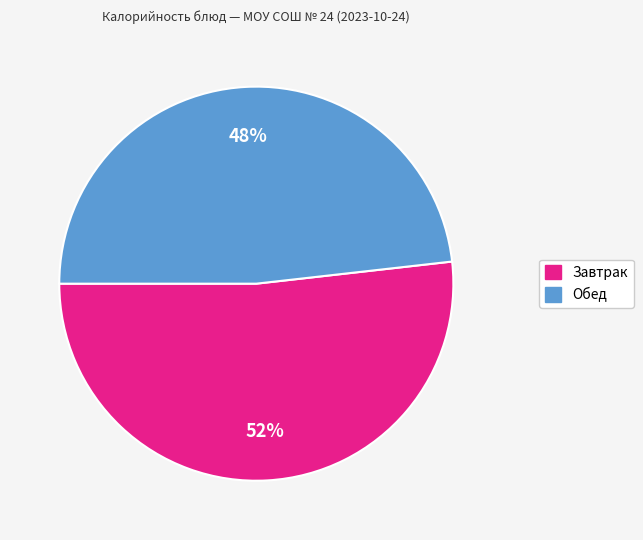

Does any single category account for the majority?

Yes